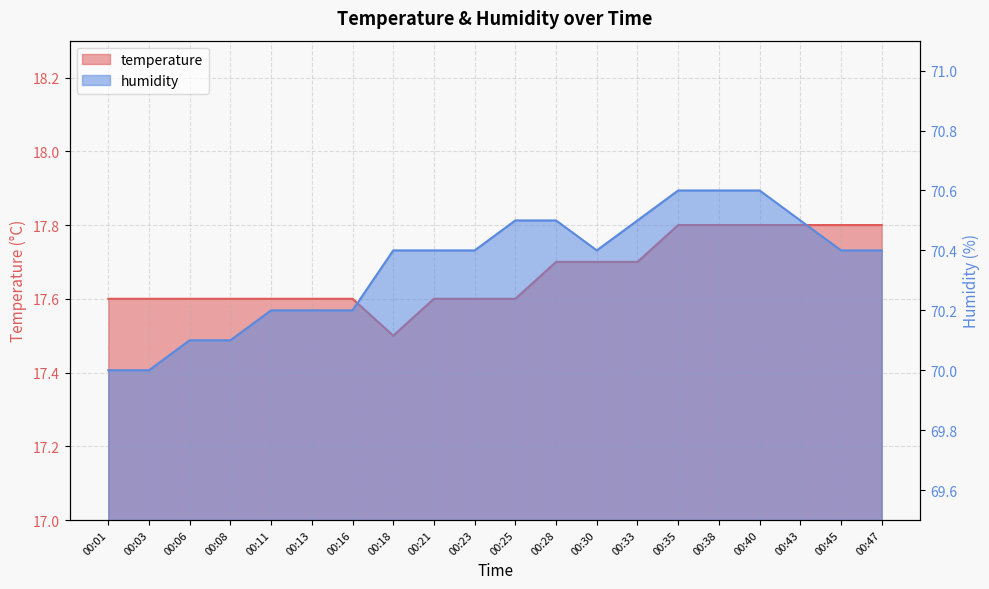

Which has a higher value, 00:45 or 00:08?

00:45